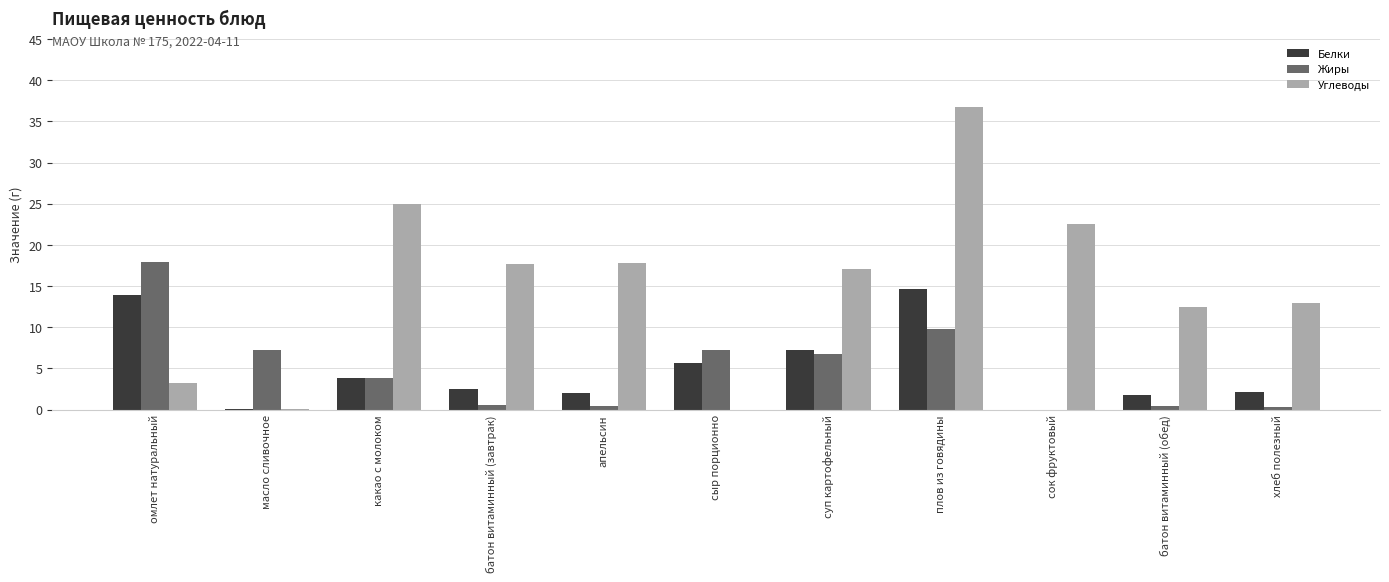

How many categories are shown in the chart?

11